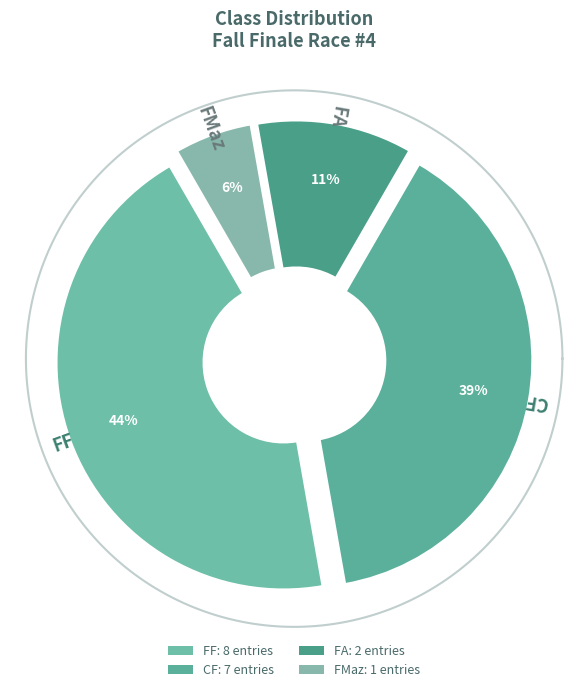

To the nearest percent, what is the difference between the largest and smallest slice percentages?

39%